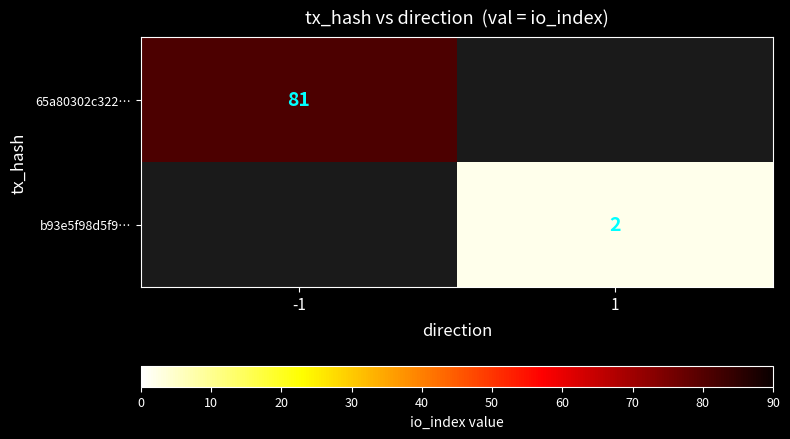

True or false: b93e5f98d5f9… has a value of 2 at 1.

True